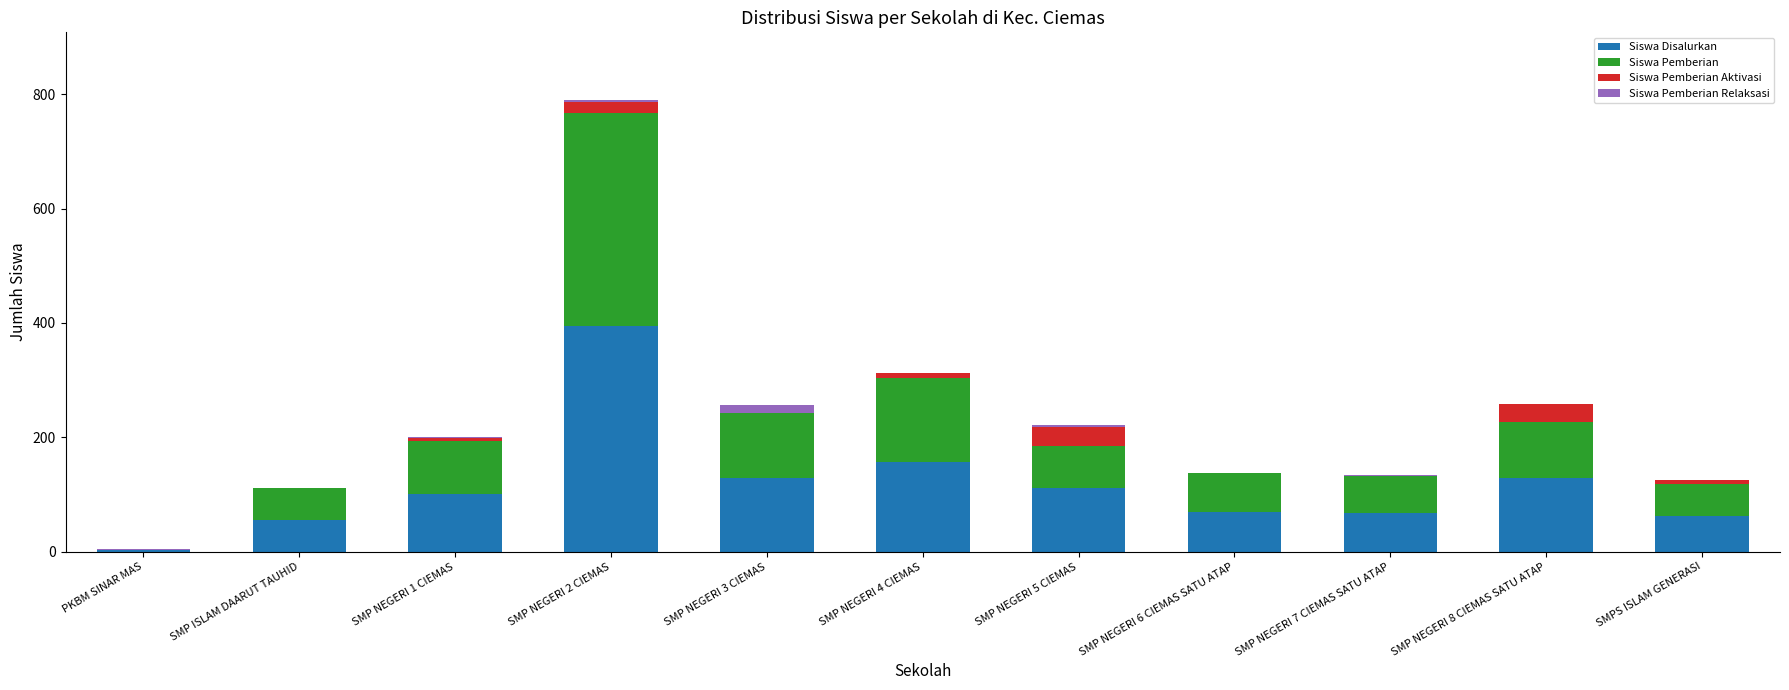

At which label does Siswa Disalurkan reach its peak?

SMP NEGERI 2 CIEMAS